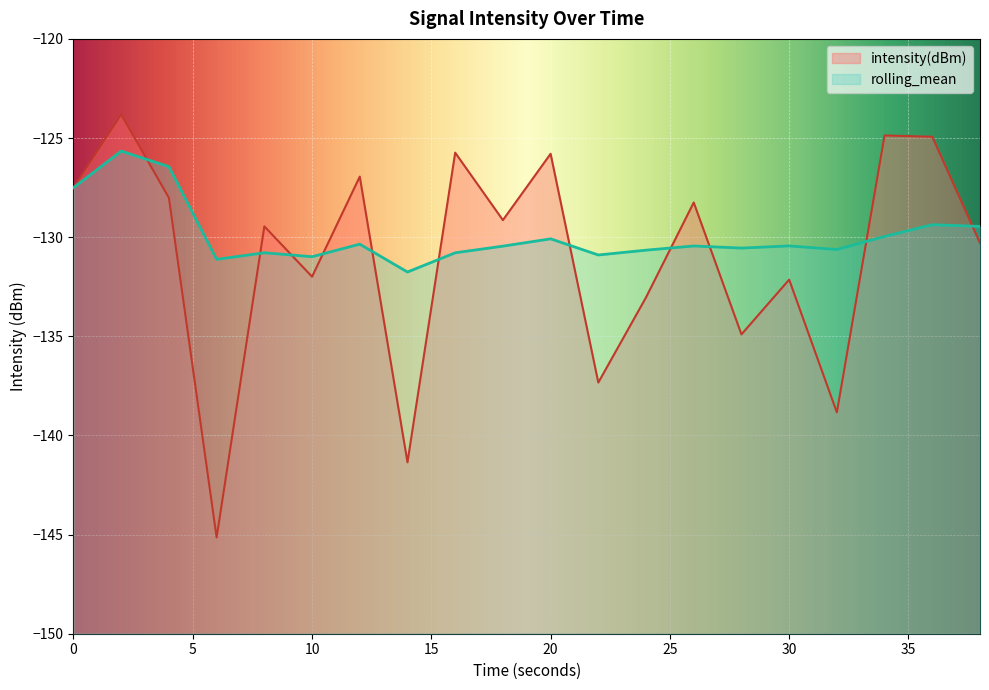

How many data points in rolling_mean are above -130?

6